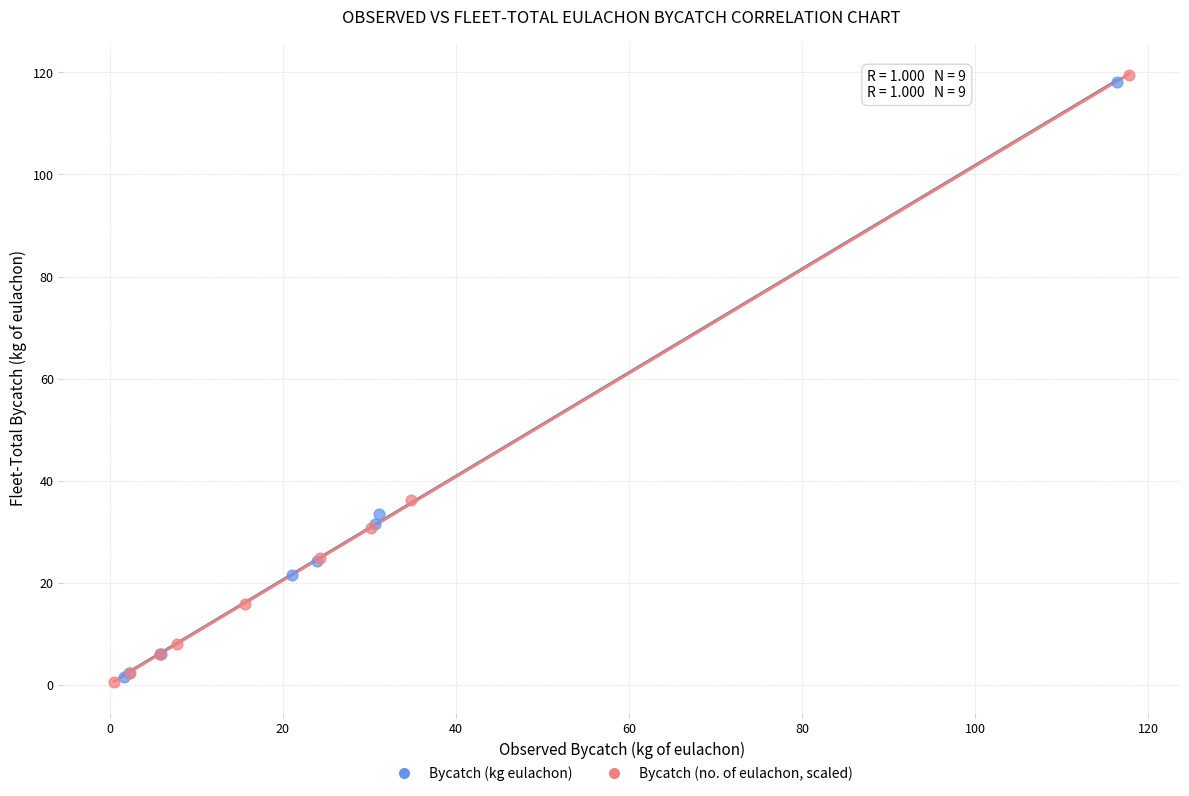

Which series has the widest spread of Y values?

Bycatch (no. of eulachon, scaled)